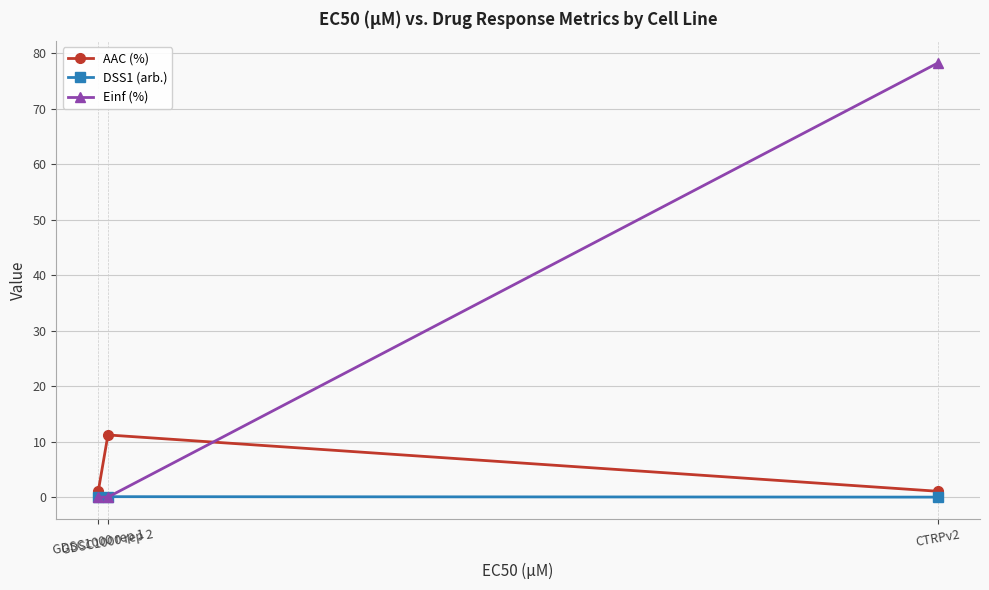

Rank the series by their maximum value, from highest to lowest.

Einf (%), AAC (%), DSS1 (arb.)